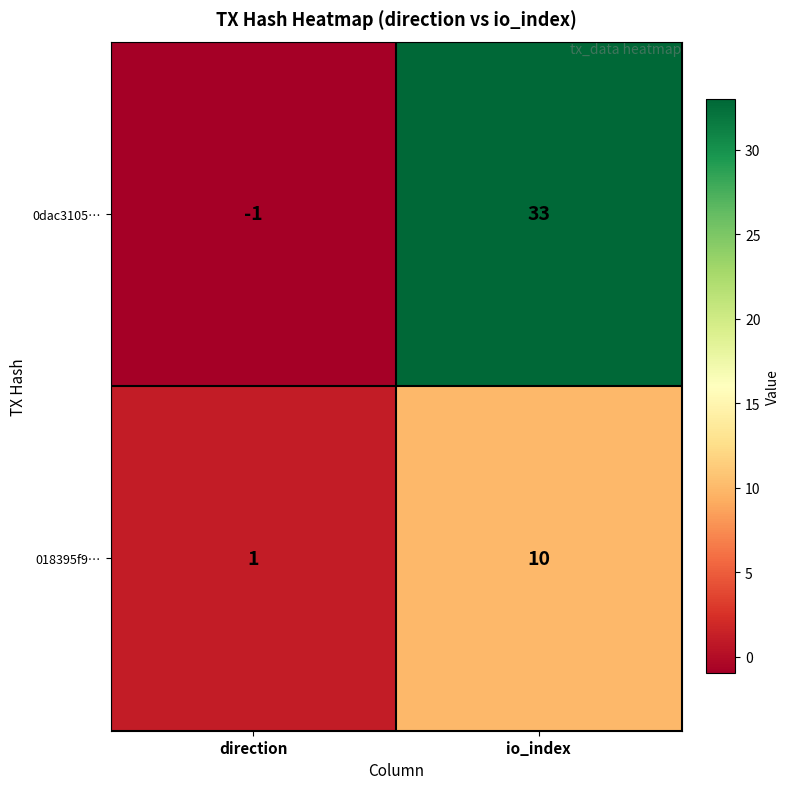

What is the average value of the 018395f9… series?

6